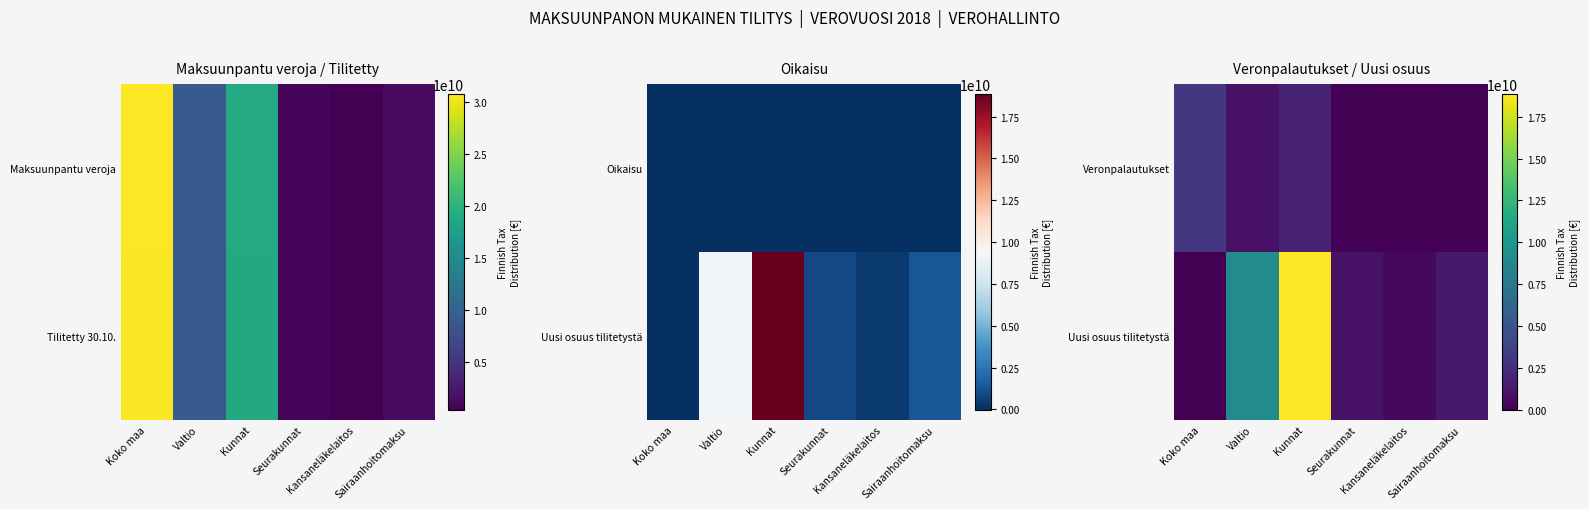

At how many categories does at least one series exceed 11021601342?

1